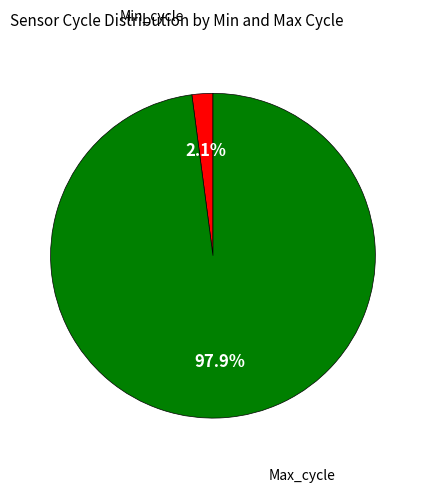

Is there a majority slice in this chart?

Yes